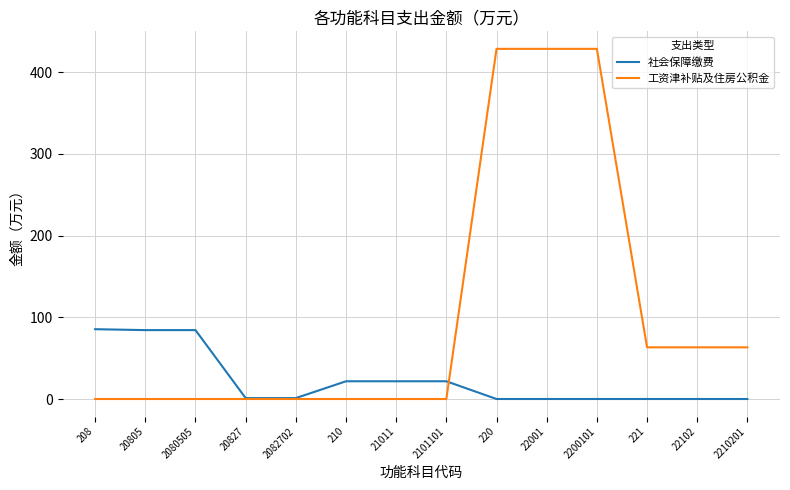

What is the spread (max minus min) of values at 20827?

1.1